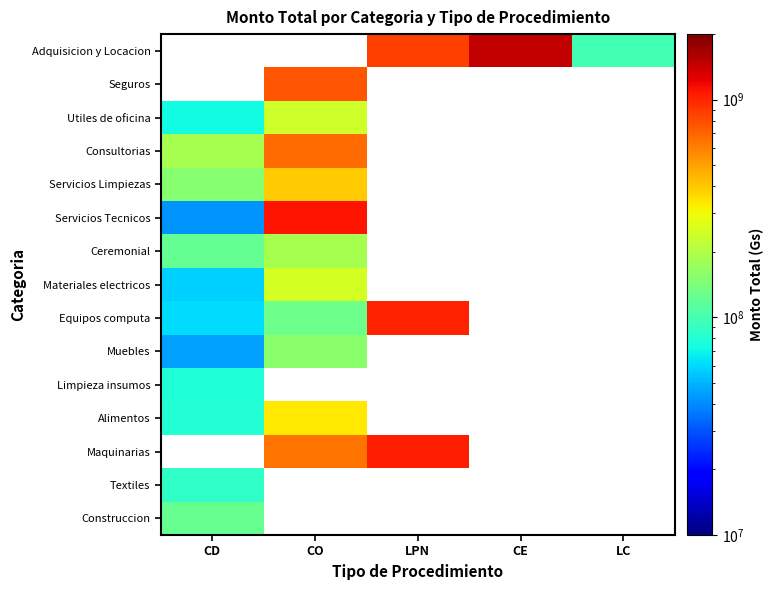

Which label corresponds to the smallest value in the chart?

CD